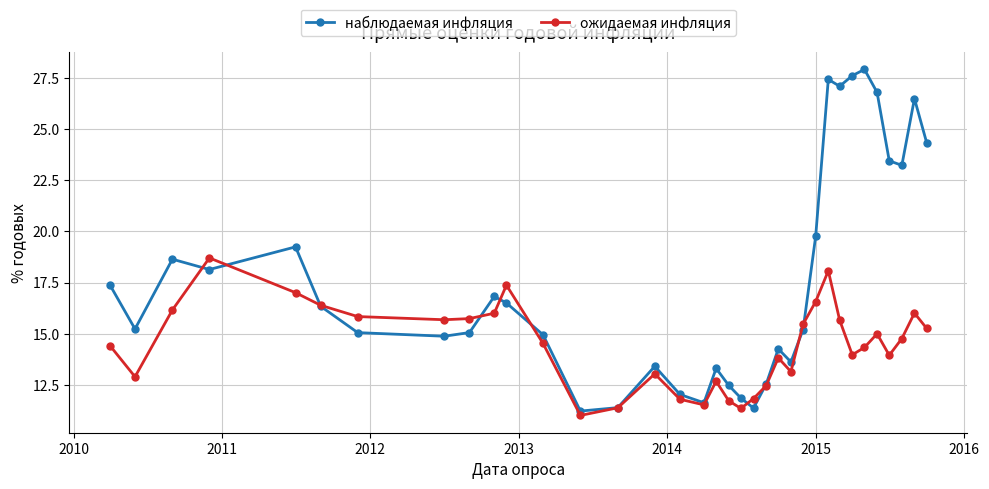

What is the lowest value of the наблюдаемая инфляция series?

11.2